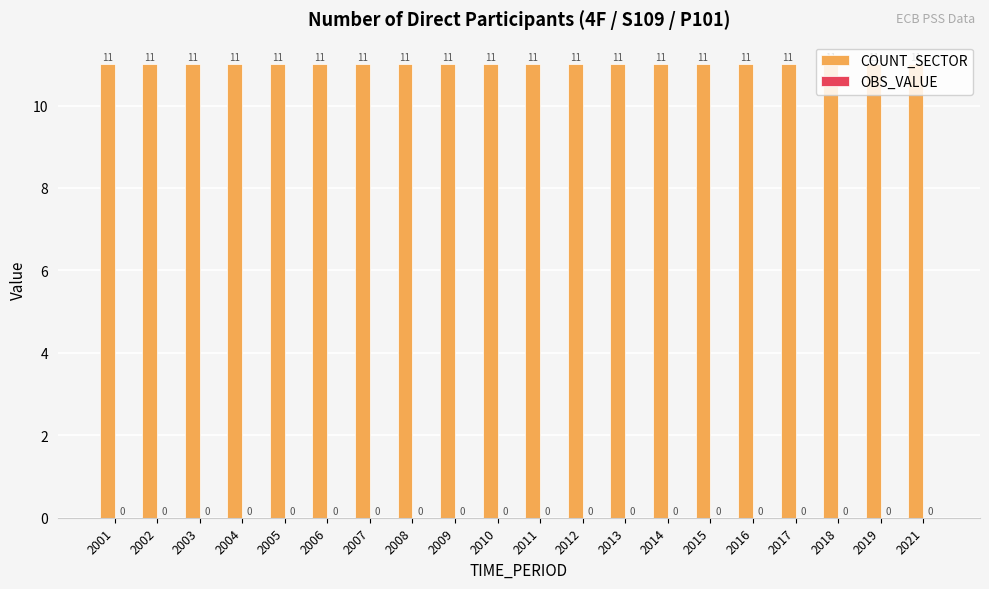

Does the chart contain stacked bars?

No